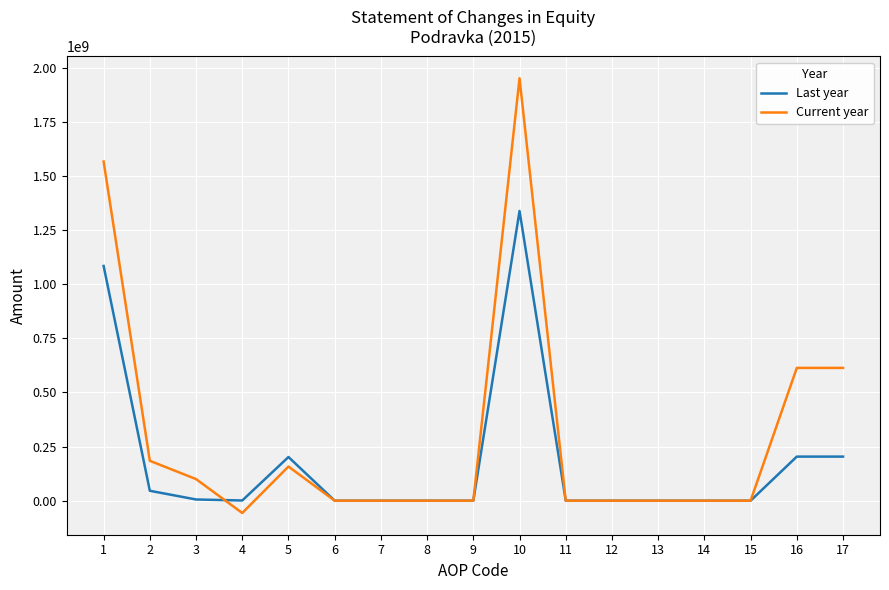

At 3, list the series in order from smallest to largest.

Last year, Current year